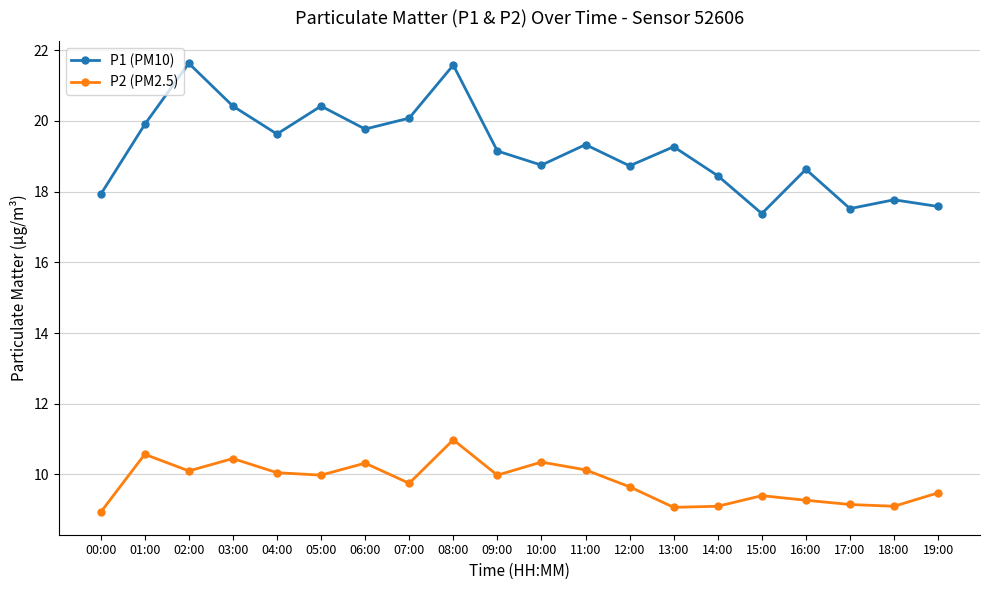

Rank the series at 05:00 from lowest to highest value.

P2 (PM2.5), P1 (PM10)